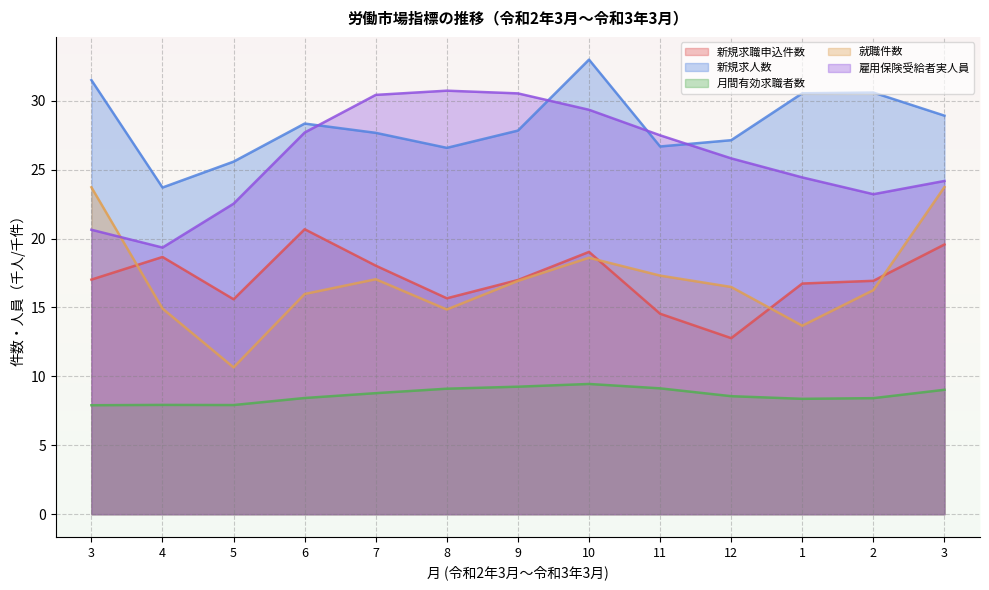

At which category does the chart reach its minimum across all series?

3